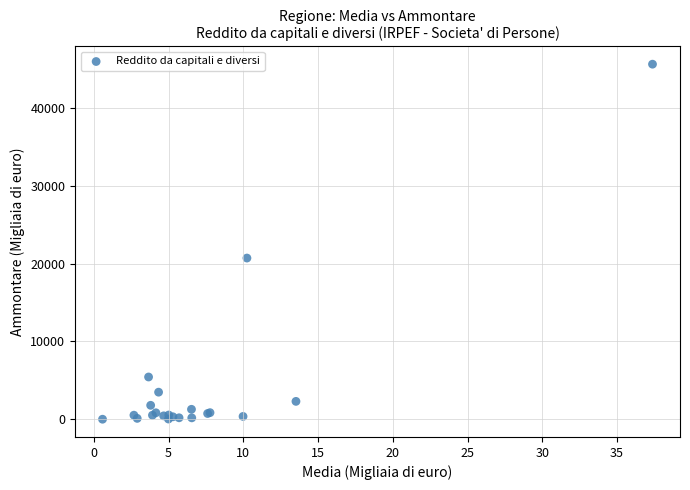

What Y value in the scatter plot is closest to 22804?

20706